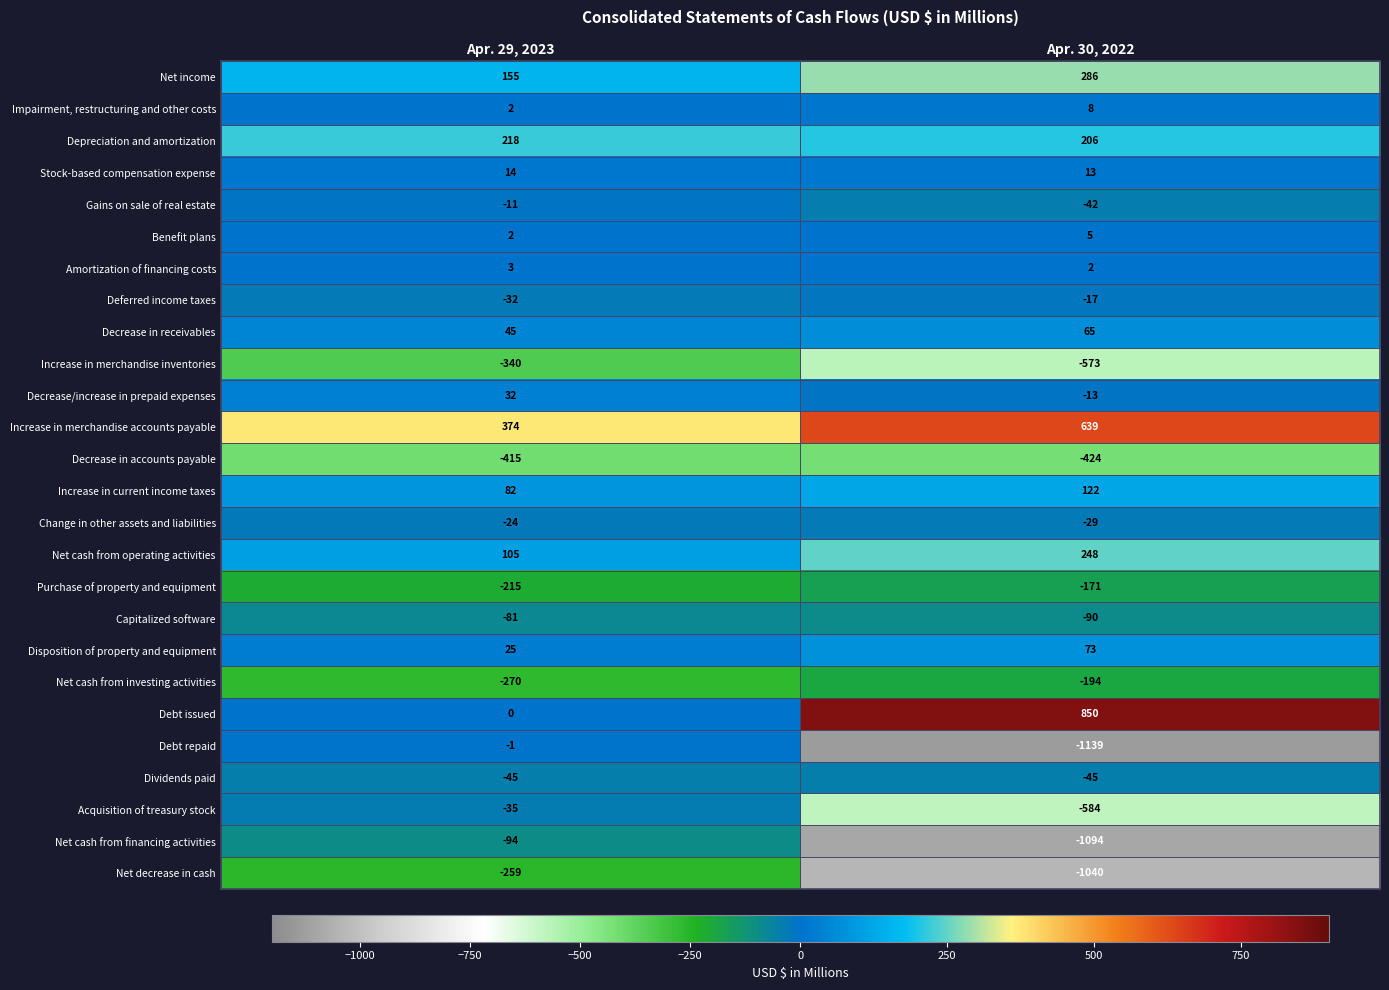

What is the sum of the Disposition of property and equipment values at Apr. 29, 2023 and Apr. 30, 2022?

98